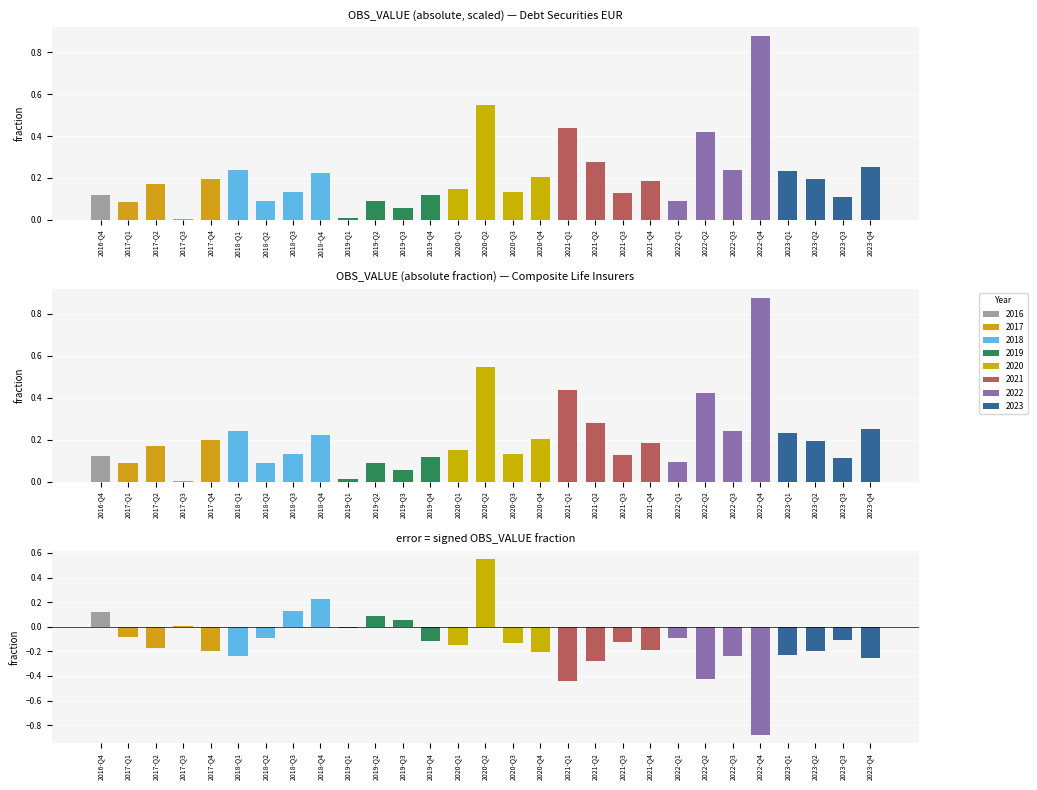

At which label is OBS_VALUE (signed) closest to 0?

2017-Q3